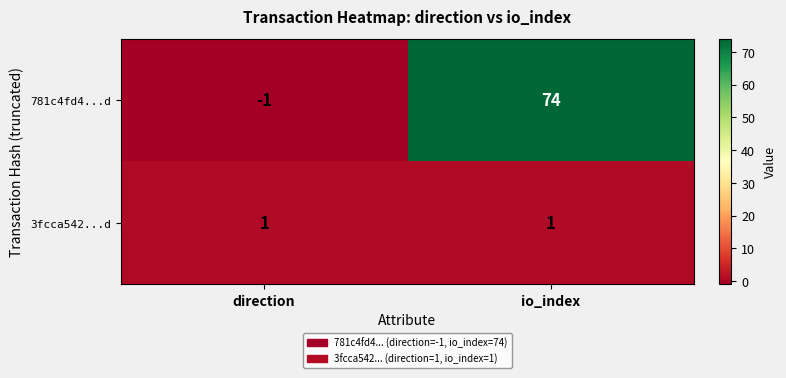

The value of 781c4fd4...d at io_index is 74. True or false?

True